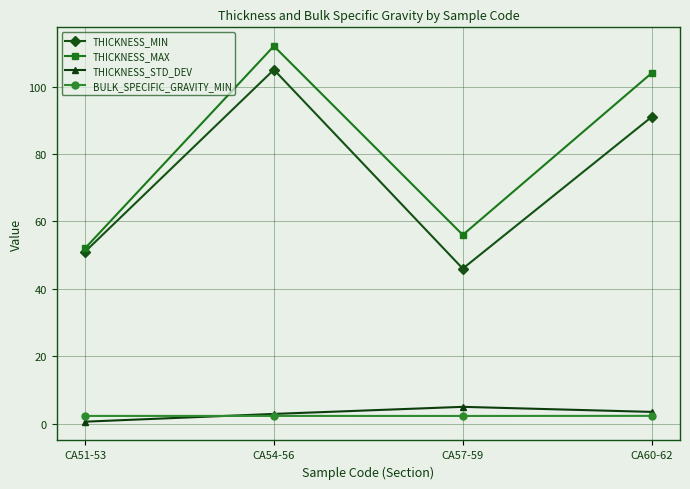

At how many categories does at least one series exceed 8?

4